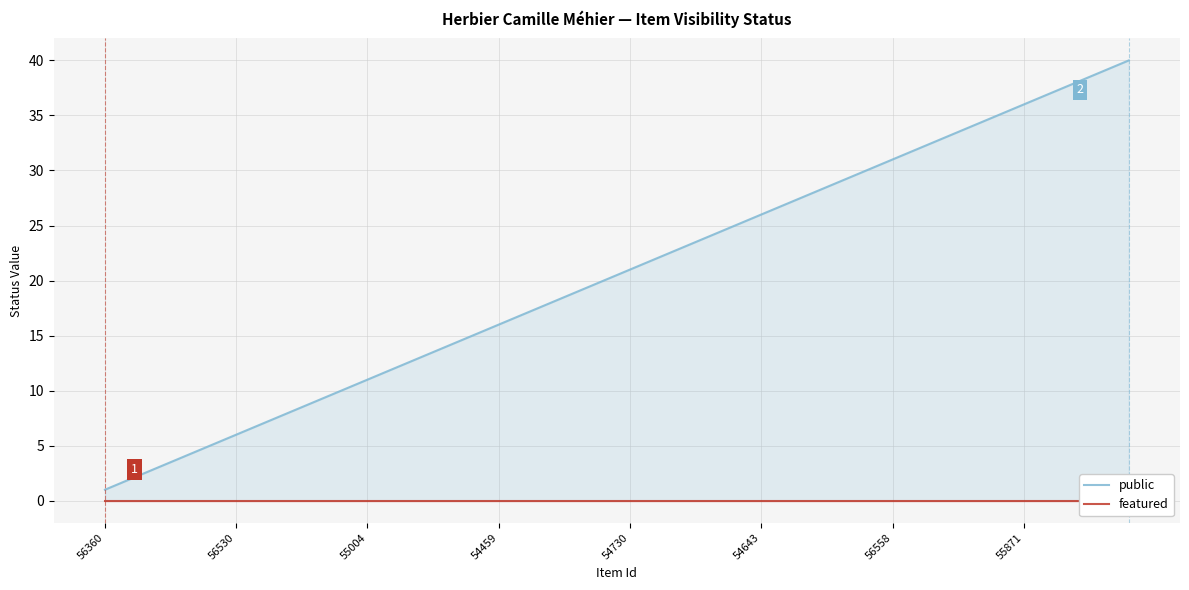

Which series changed the most between 12 and 21?

public